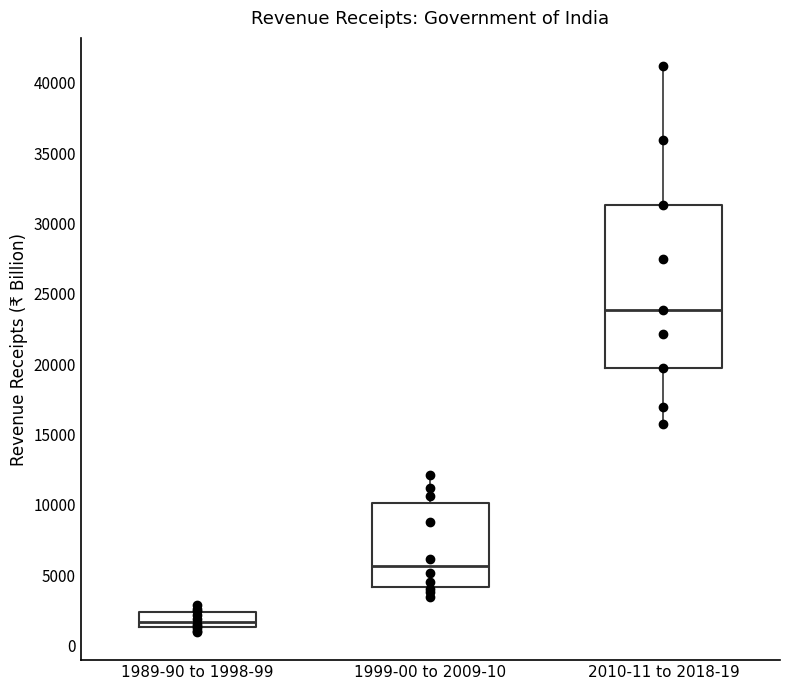

Which box is the tallest, from its lower edge to its upper edge?

2010-11 to 2018-19